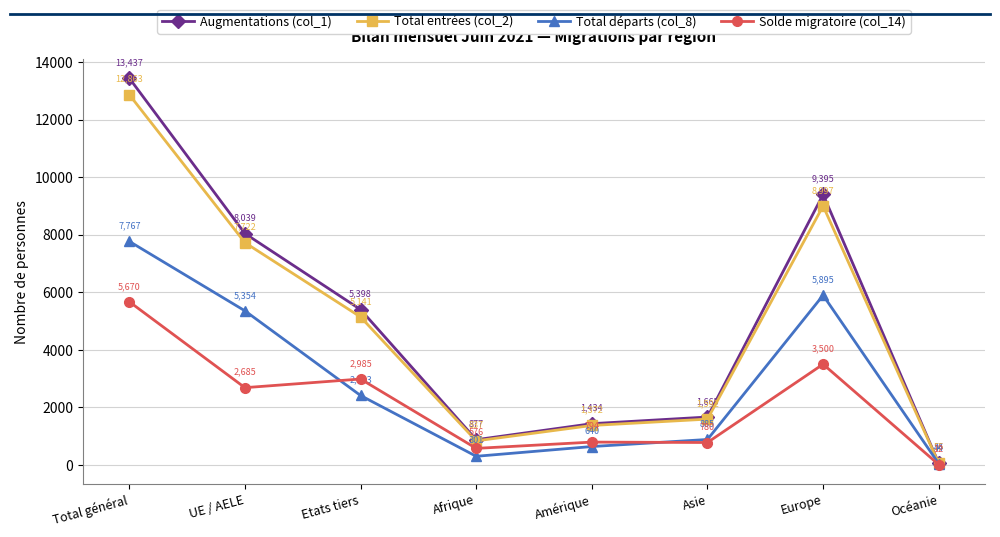

Where does the Total entrées (col_2) series first go above 5141?

Total général